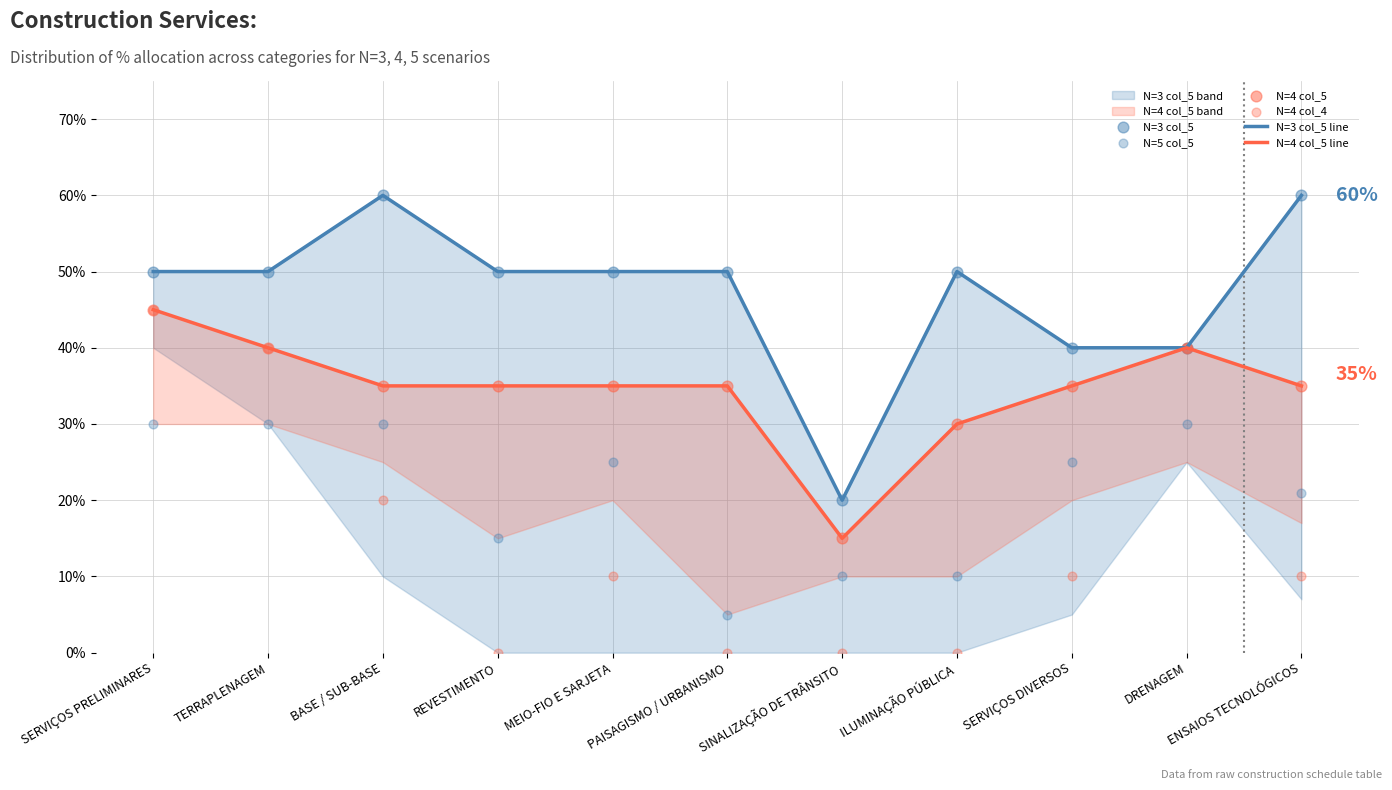

Is the value of N=4 col_5 line at TERRAPLENAGEM greater than the value of N=3 col_5 line at DRENAGEM?

No